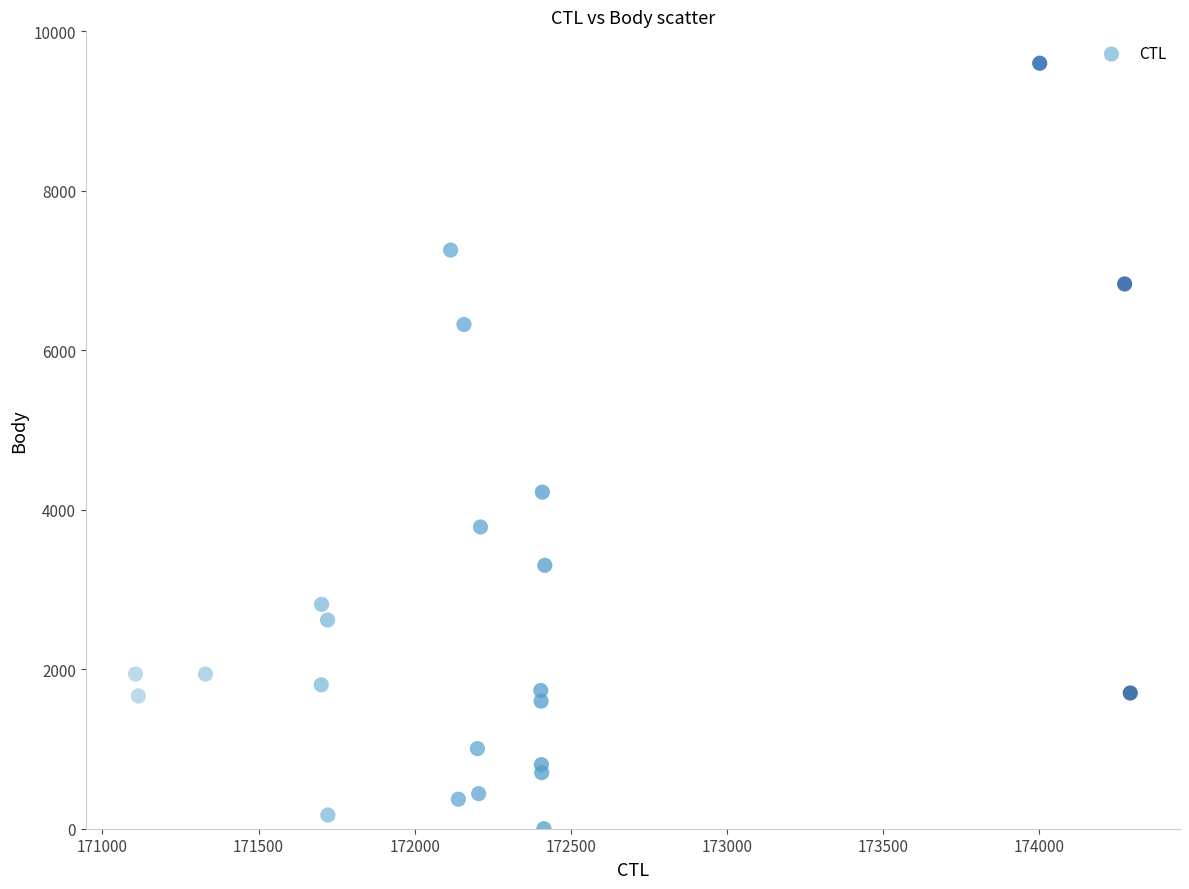

What Y value in the scatter plot is closest to 4800?

4221